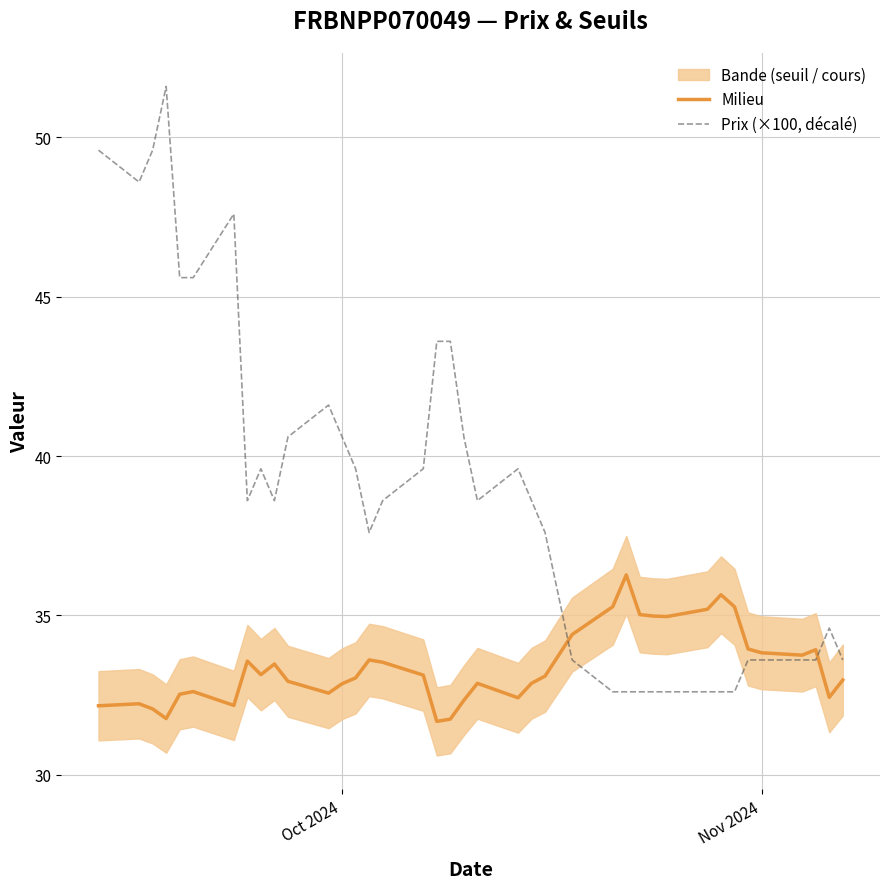

What is the highest value of the Prix (×100, décalé) series?

51.6